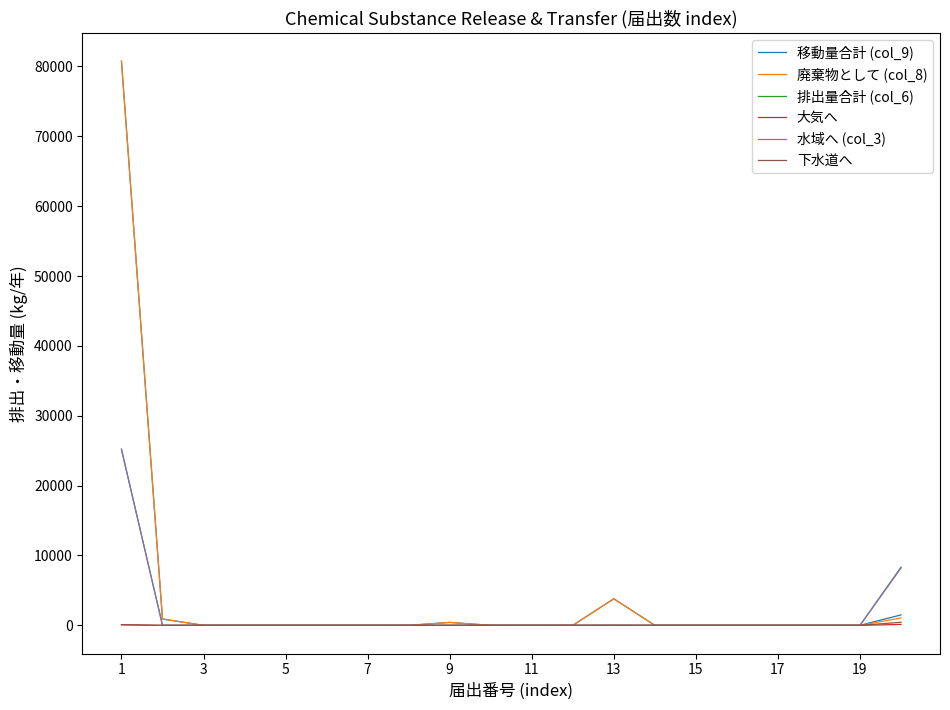

Which series has the widest spread of values?

移動量合計 (col_9)